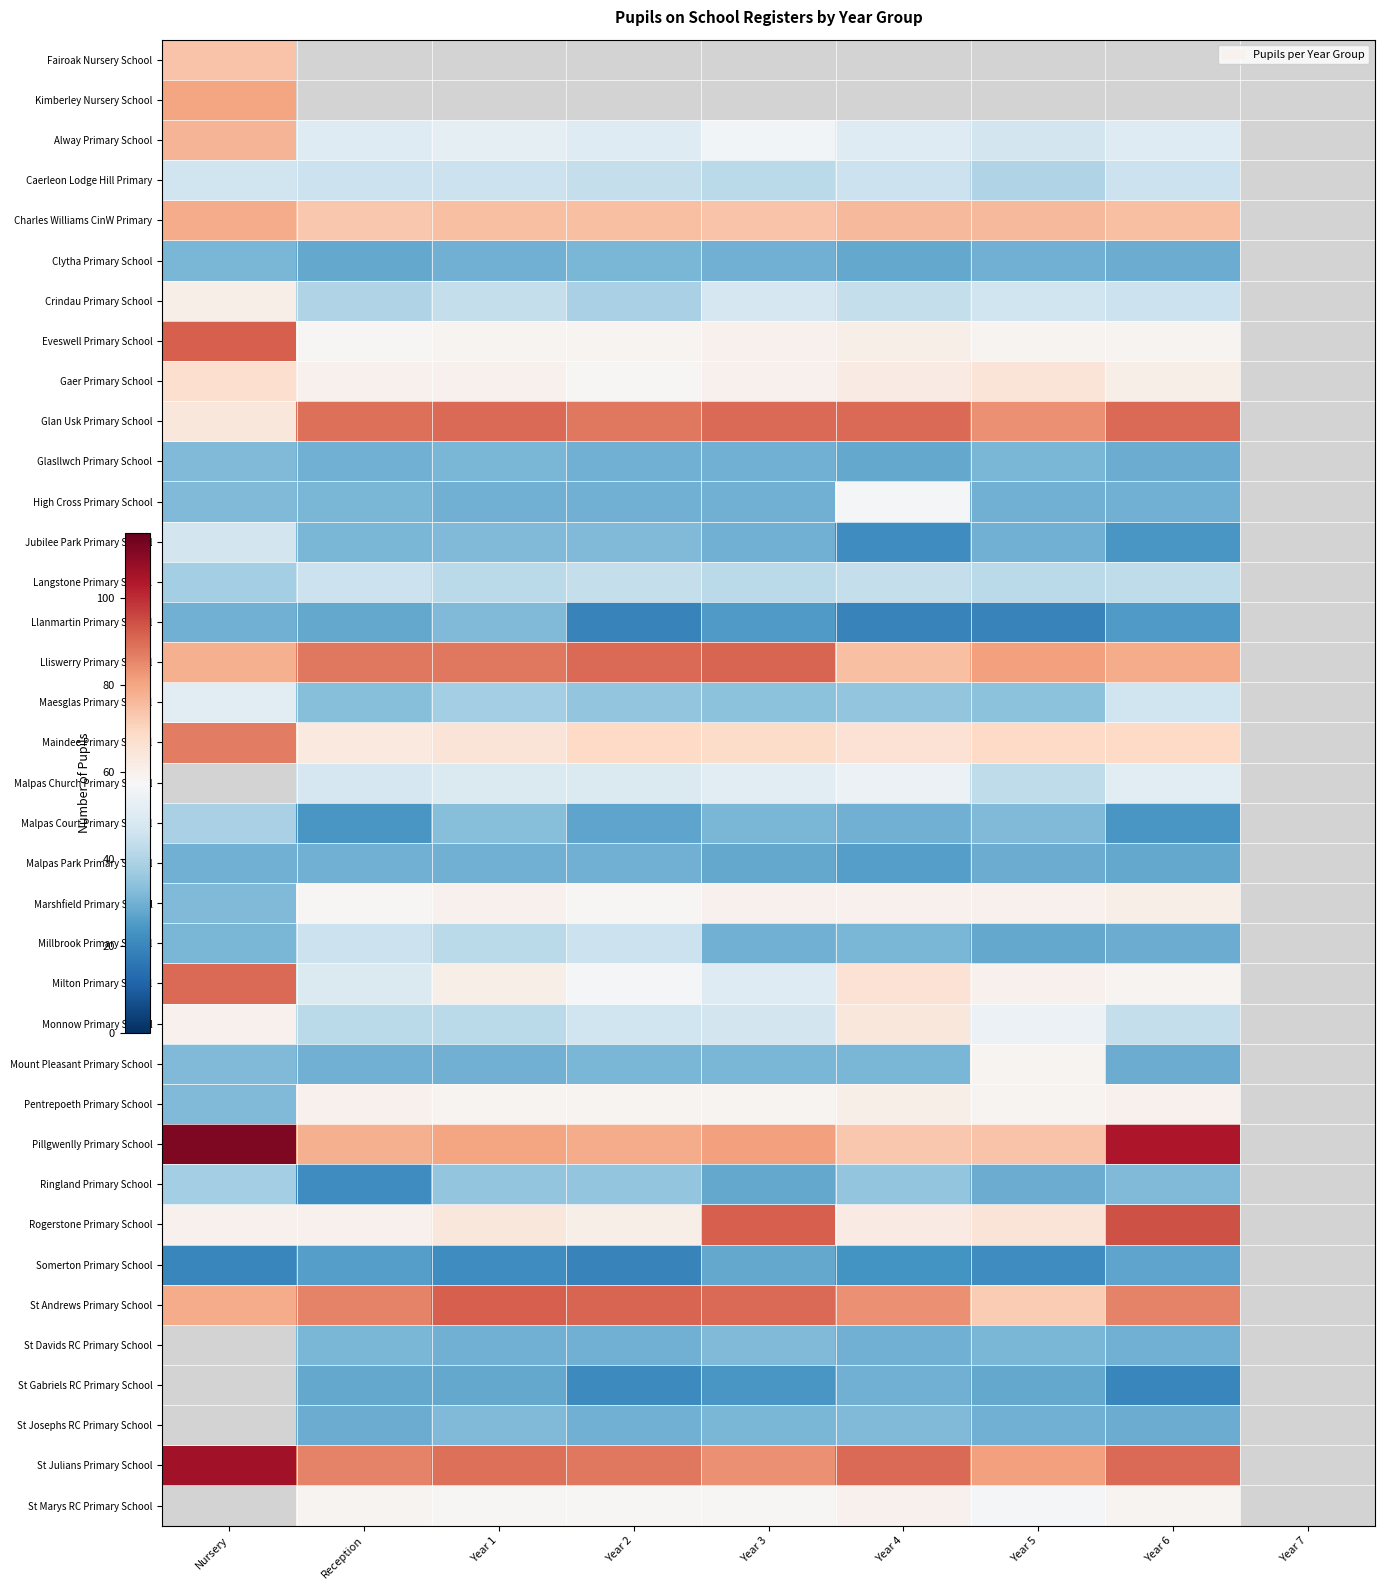

Read the Llanmartin Primary School value at Year 6.

25.0